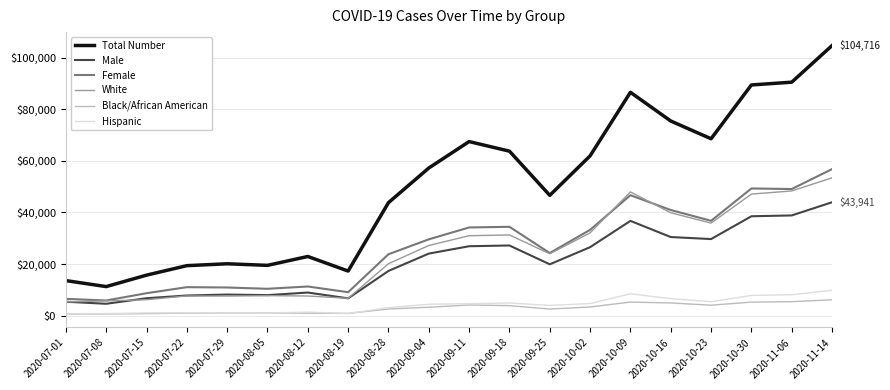

Which series has the widest spread of values?

Total Number